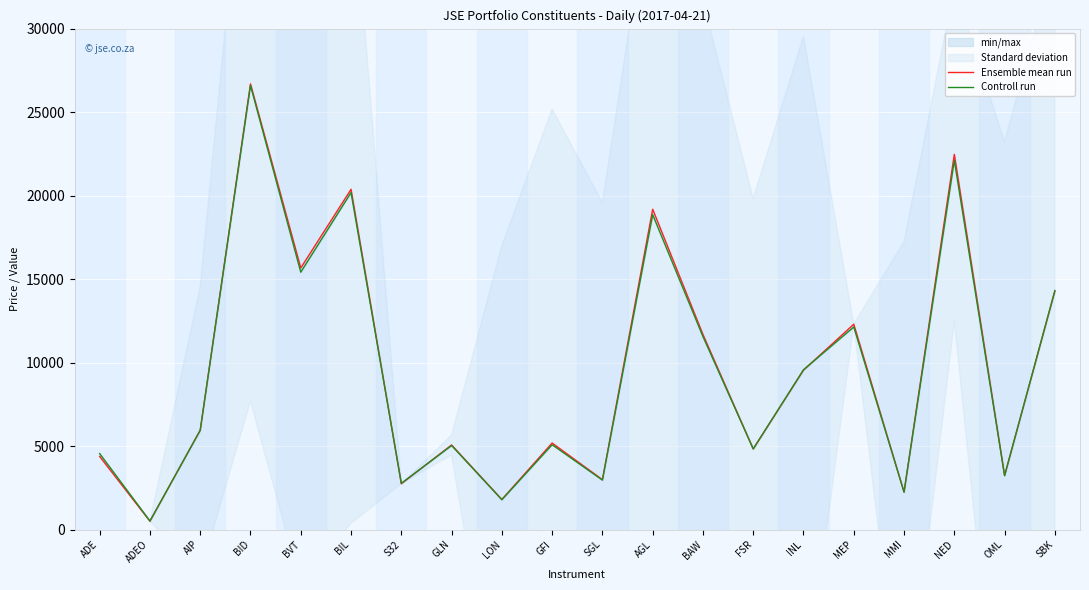

Between AIP and BID, which is larger?

BID